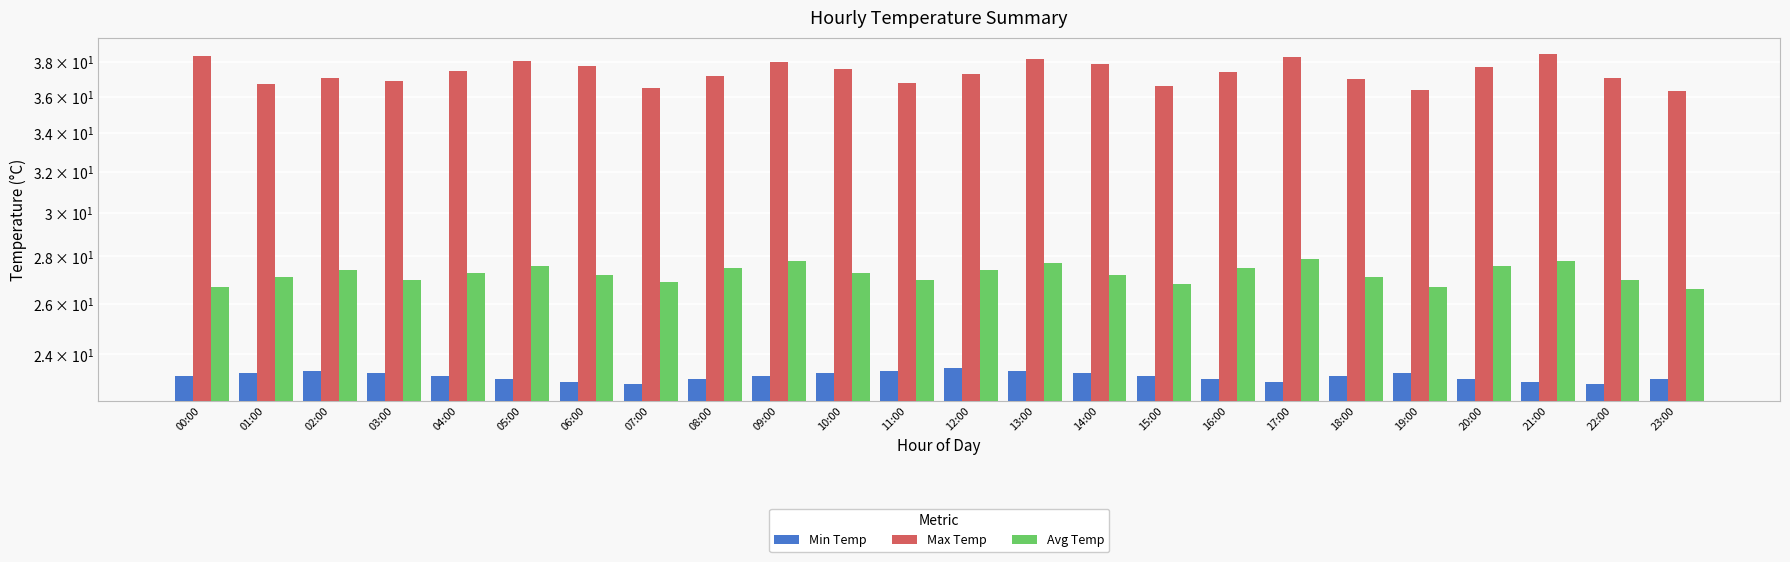

Which category has the lowest value in the Avg Temp series?

23:00